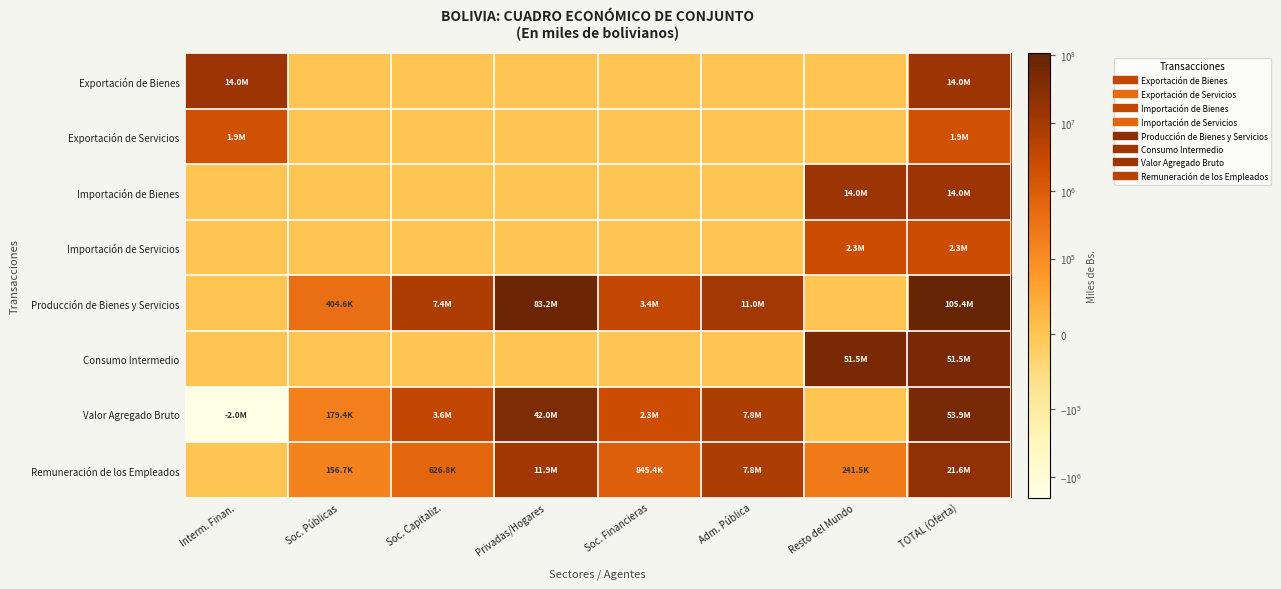

At which category is the sum across all series the highest?

TOTAL (Oferta)